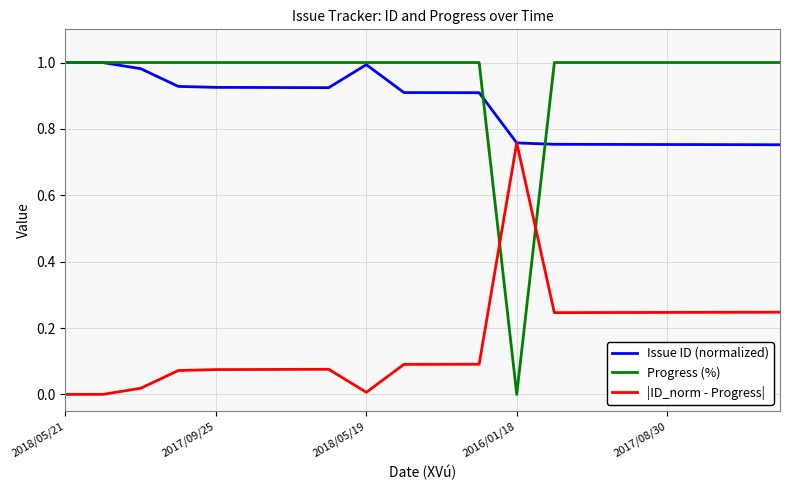

Which series has the widest spread of values?

Progress (%)